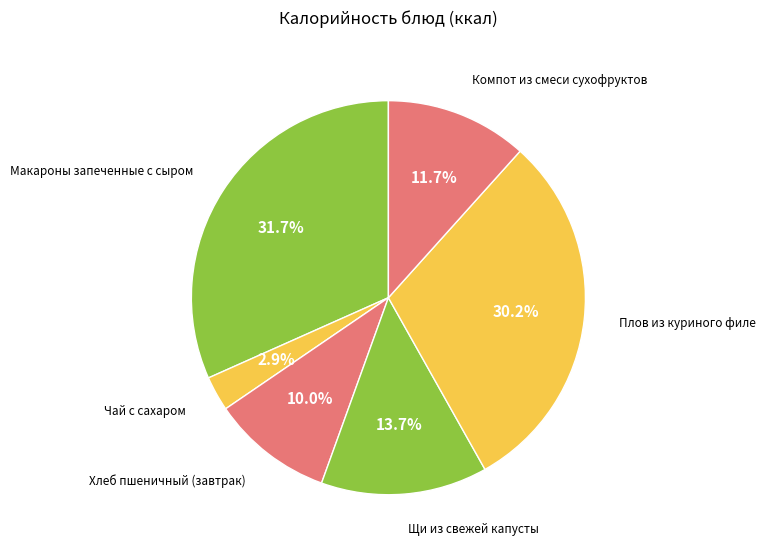

Which category has the smallest portion of the pie?

Чай с сахаром